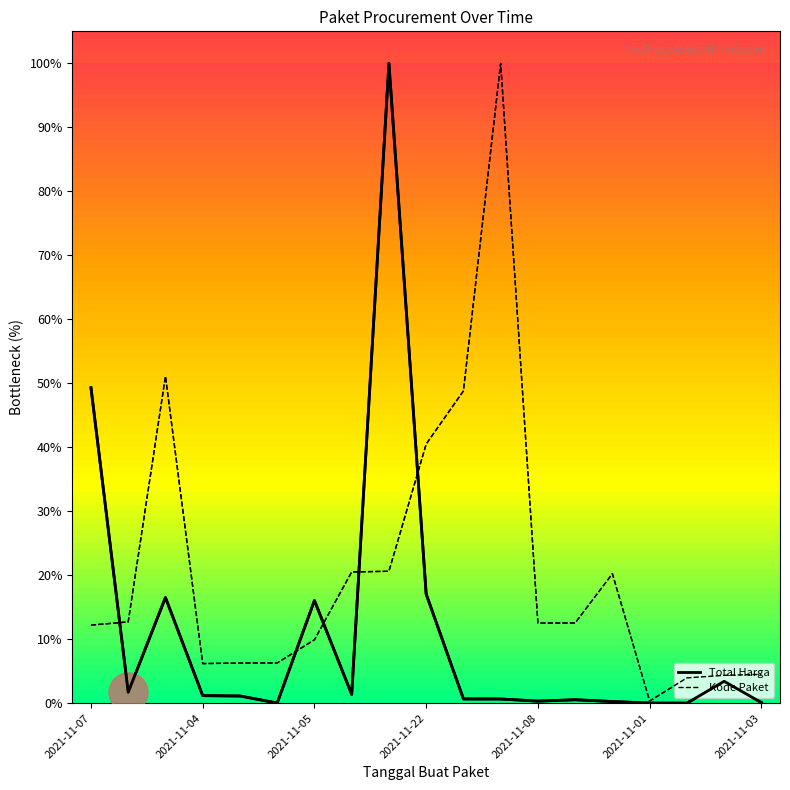

List the series in order of their overall mean, lowest first.

Total Harga, Kode Paket